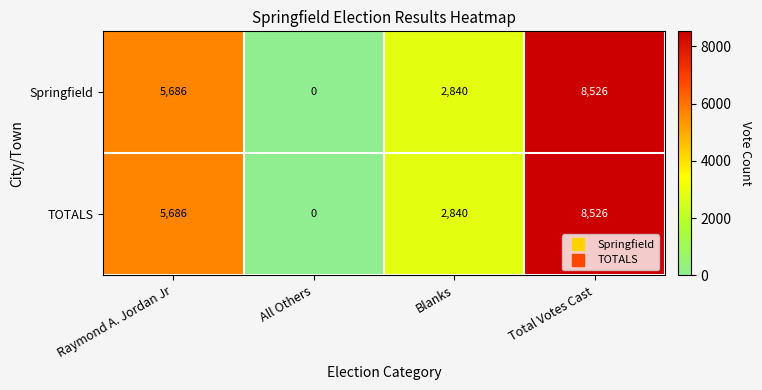

List the labels in order of TOTALS value, smallest first.

All Others, Blanks, Raymond A. Jordan Jr, Total Votes Cast